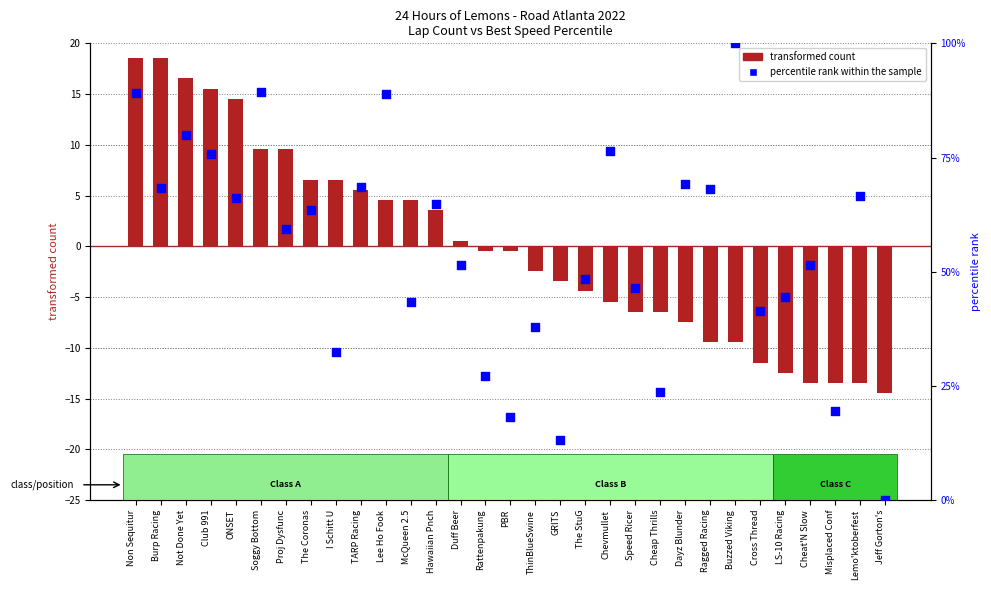

Which series has the largest total across all categories?

percentile rank within the sample